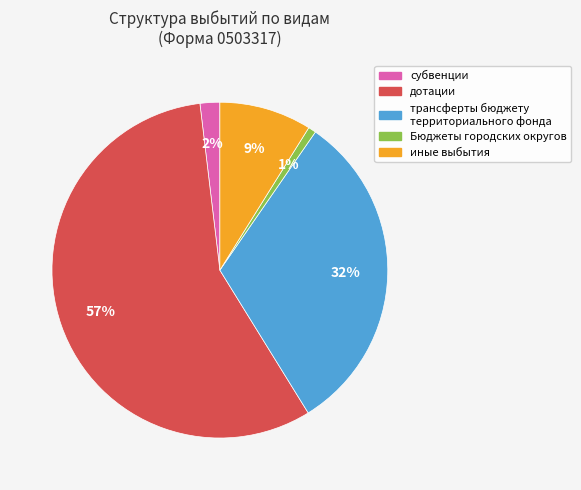

Rank the categories by value from lowest to highest.

Бюджеты городских округов, субвенции, иные выбытия, трансферты бюджету территориального фонда, дотации